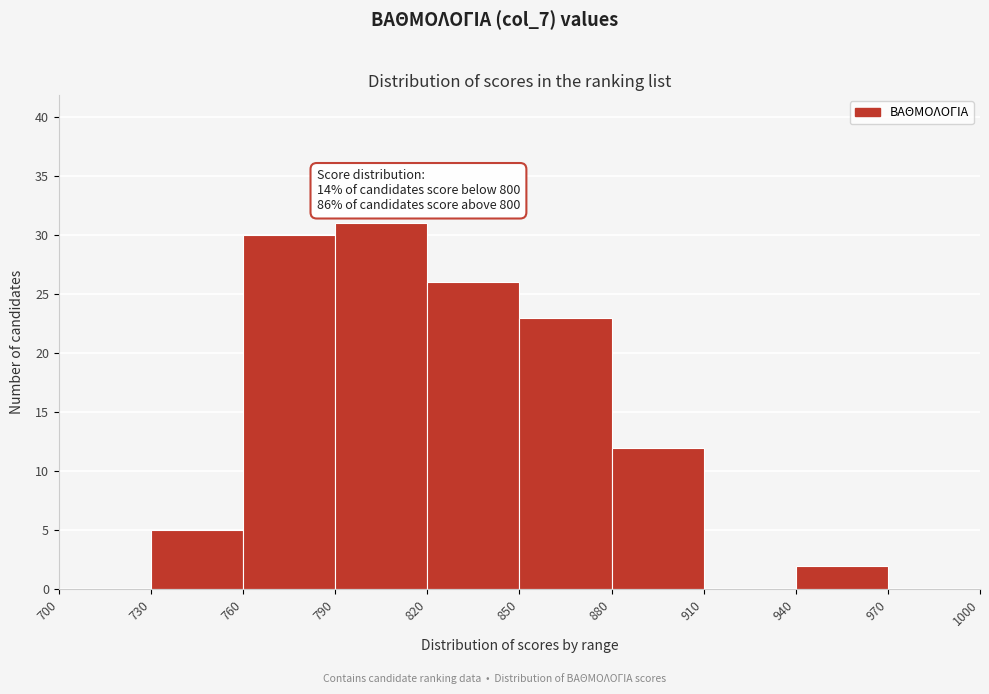

Which range on the x-axis has the tallest bar?

790 to 820